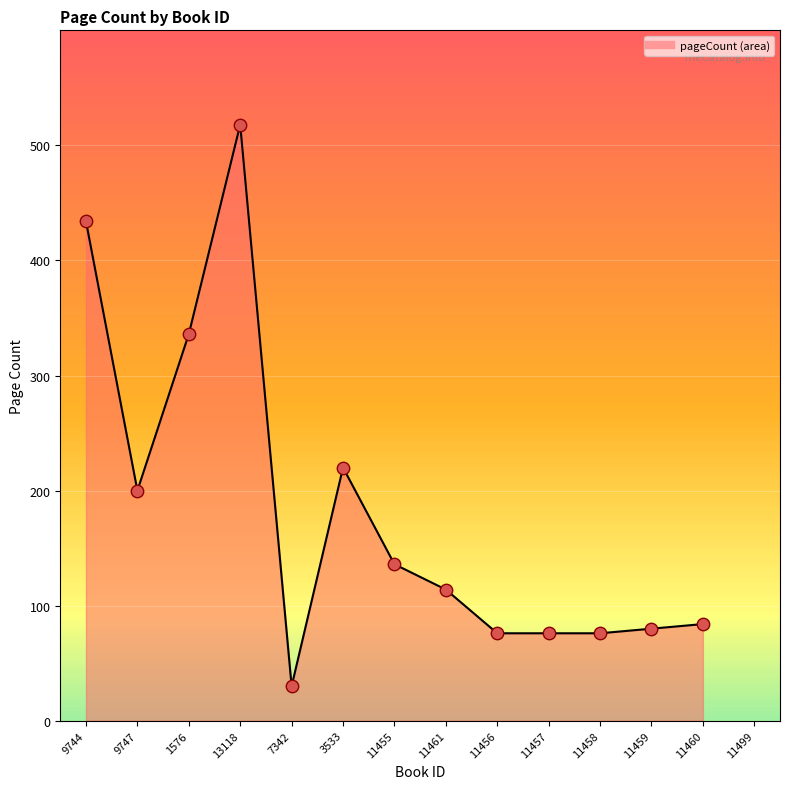

Approximately how many times larger is the value at 3533 compared to 1576?

0.7